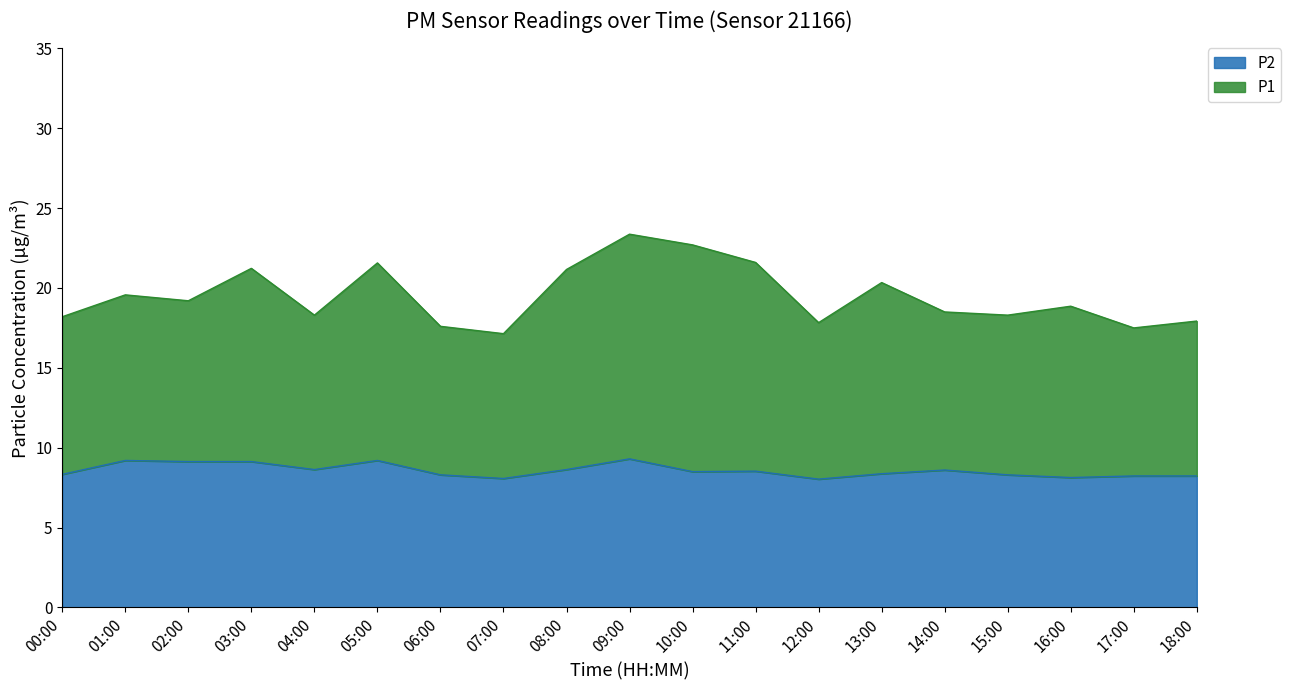

True or false: P2 and P1 intersect in this chart.

False